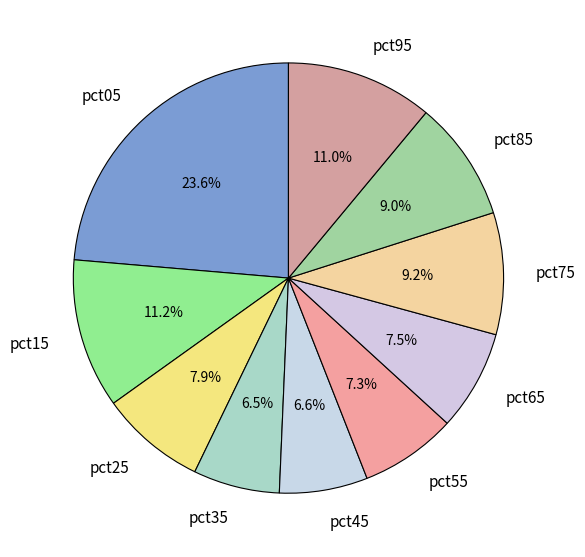

The pct25 slice represents 8% of the pie. True or false?

True